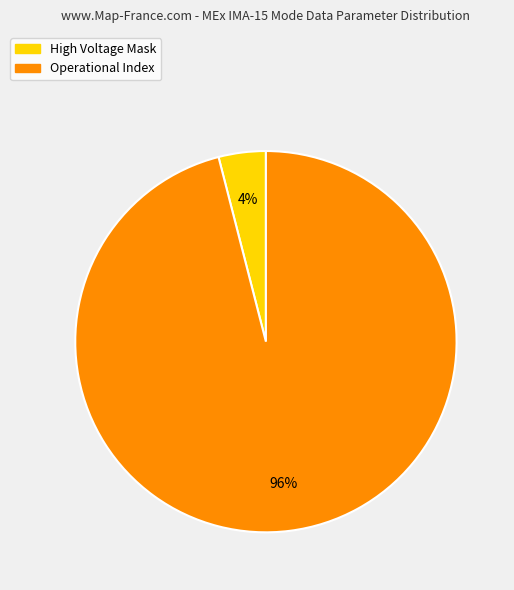

How many segments does this pie chart have?

2